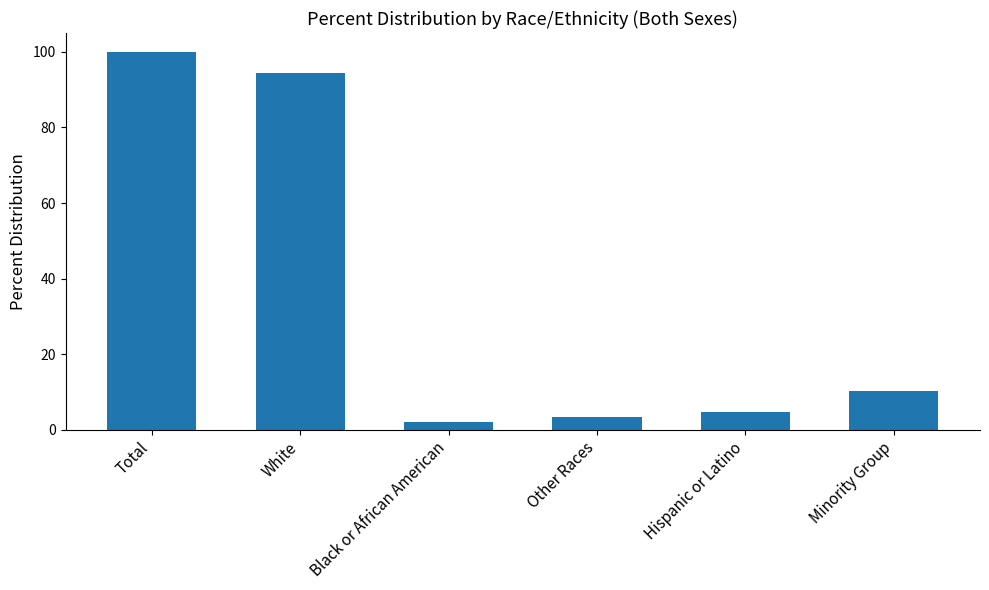

What is the label of the 6th bar from the left?

Minority Group